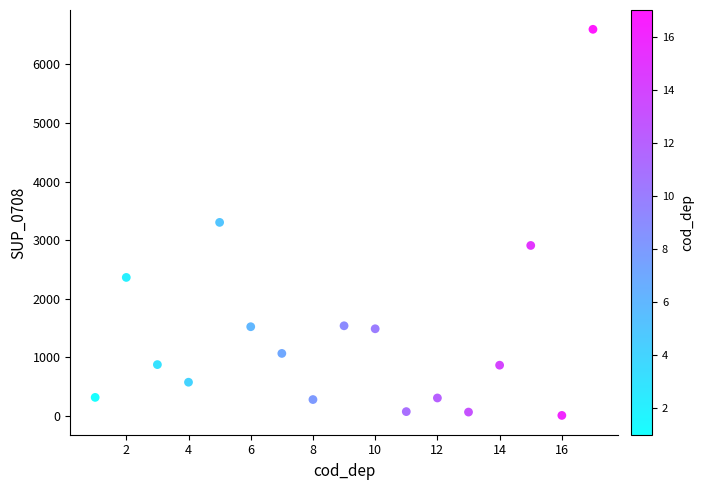

What is the range of Y values (max minus min)?

6595